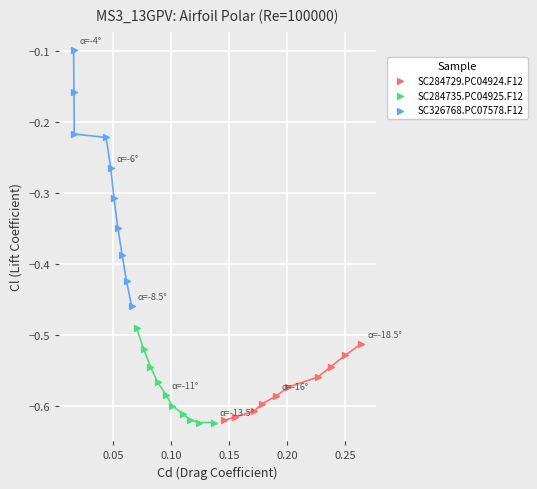

Which series reaches the maximum Y coordinate?

SC326768.PC07578.F12